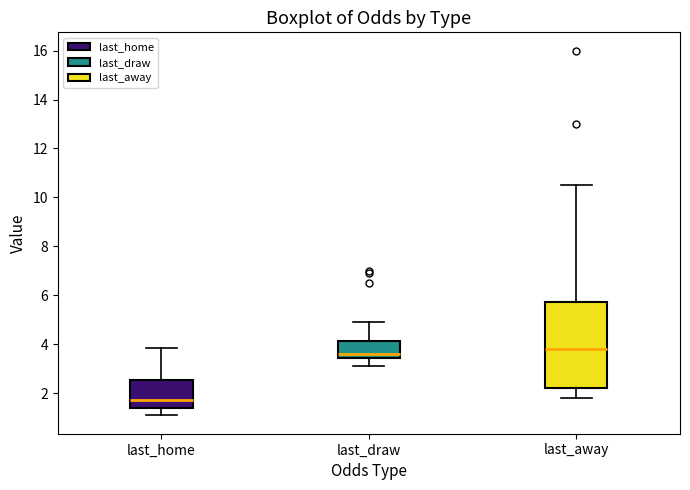

Reading left to right, transcribe this box plot: for each box, give where its median line is, the range the box spans, and where its two whiskers end, as read against the y-axis. The values are not printed on the chart, so give them approximately, as read against the axis.

last_home: median 1.8, box 1.4 to 2.6, whiskers 1.0 to 3.8
last_draw: median 3.6, box 3.4 to 4.2, whiskers 3.2 to 5.0
last_away: median 3.8, box 2.2 to 5.8, whiskers 1.8 to 10.6